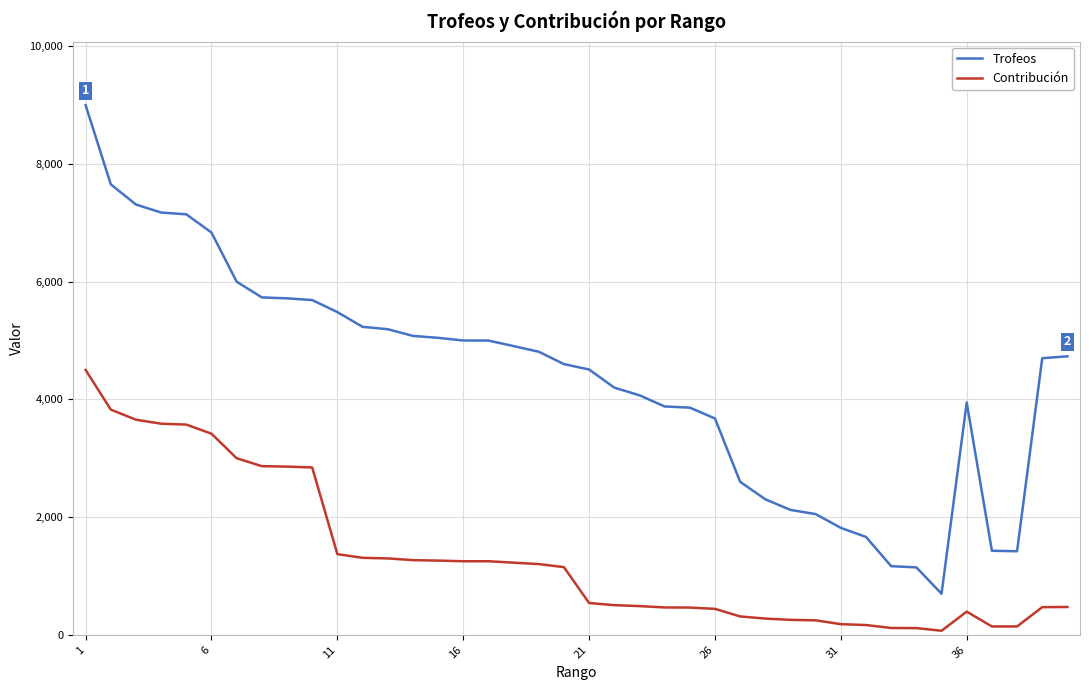

What is the minimum value for Trofeos?

698